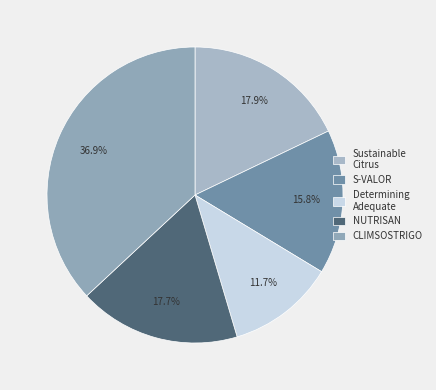

Rank the categories by value from highest to lowest.

CLIMSOSTRIGO Operational Group, Operational Group: Sustainable Citrus, NUTRISAN Operational Group, S-VALOR Operational Group, Operational Group: Determining Adequate